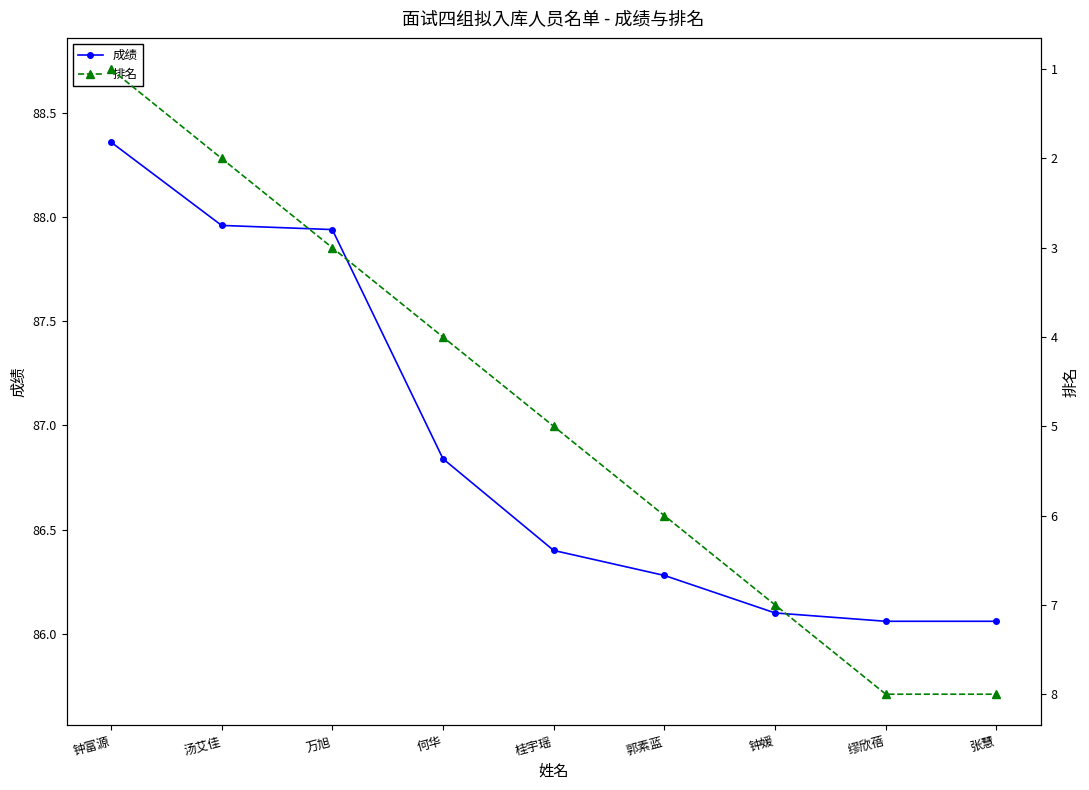

True or false: 排名 and 成绩 cross at least once.

False